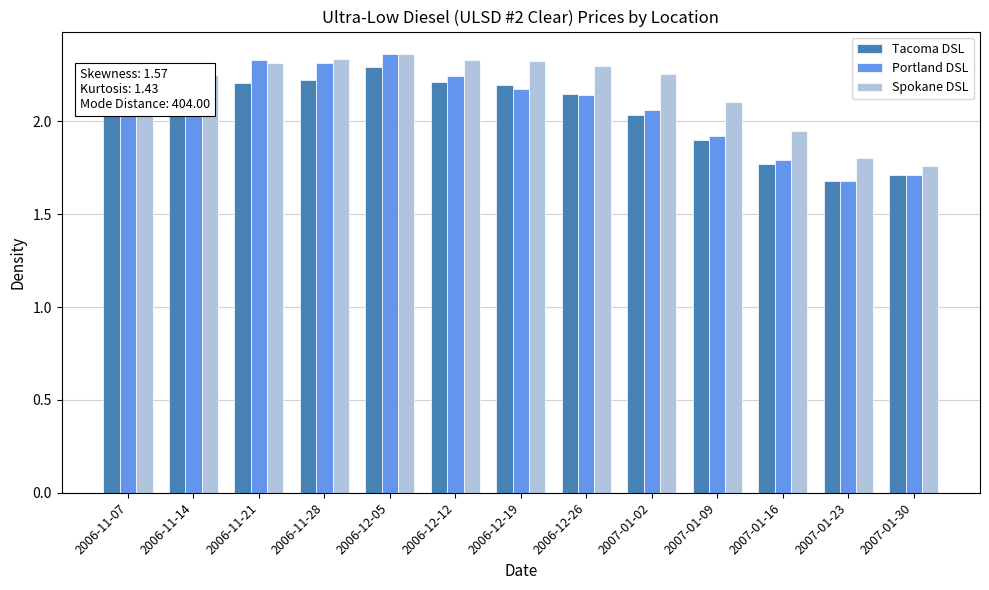

Does the chart contain any negative values?

No